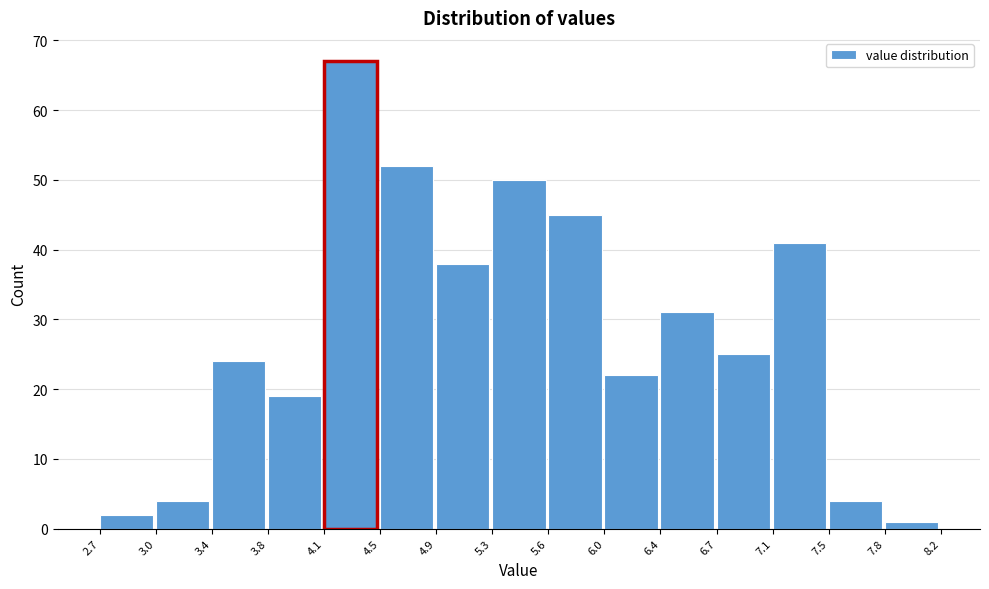

How tall is the bar that spans 7.1 to 7.5 on the x-axis? The values are not printed on the chart, so give them approximately, as read against the axis.

41